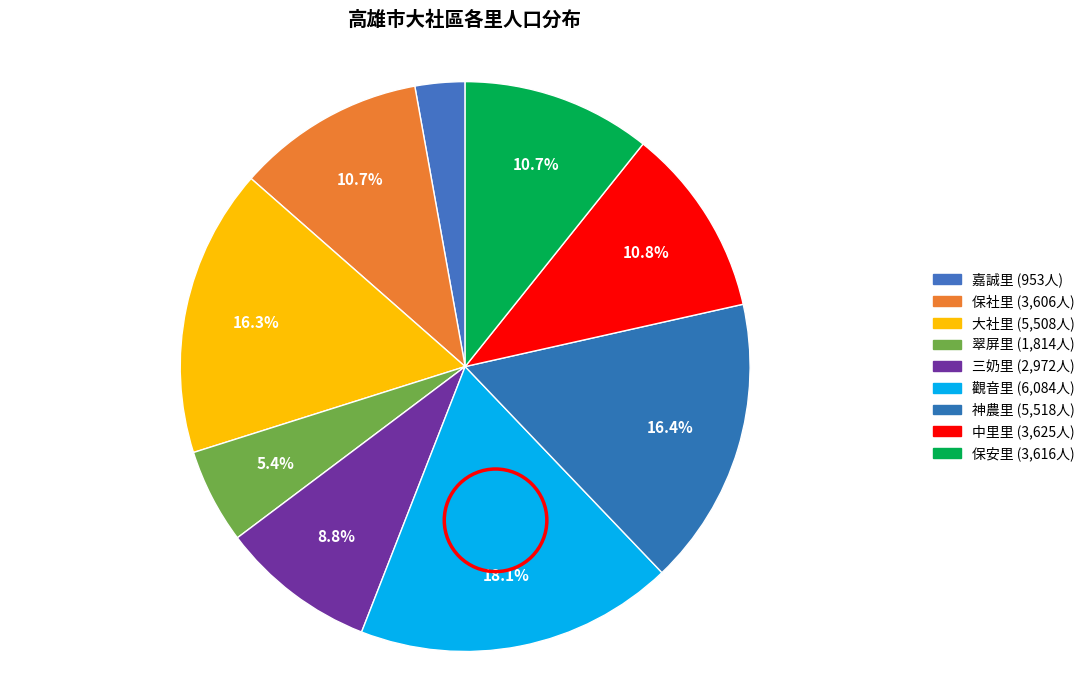

The 中里里 slice represents 11% of the pie. True or false?

True